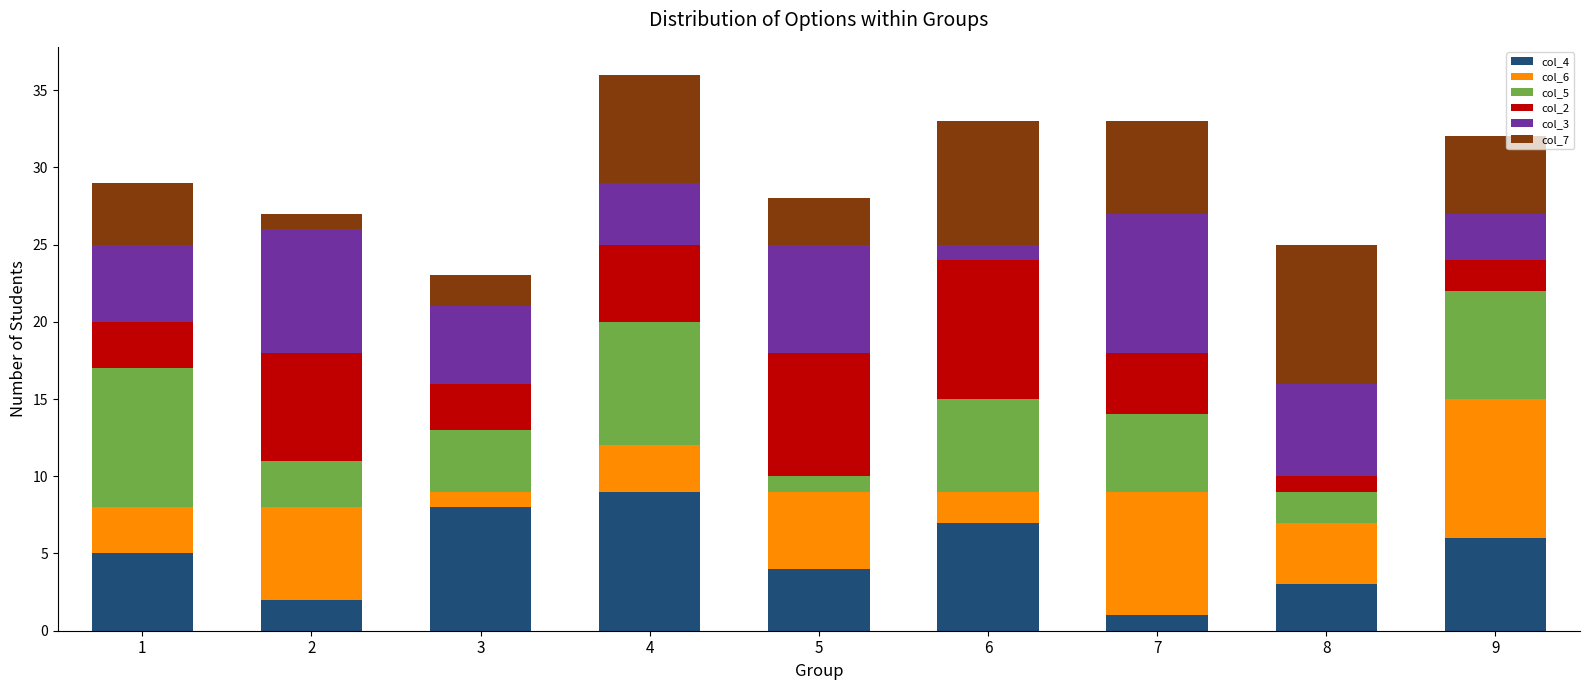

The col_7 series shows 2 at 3. True or false?

True